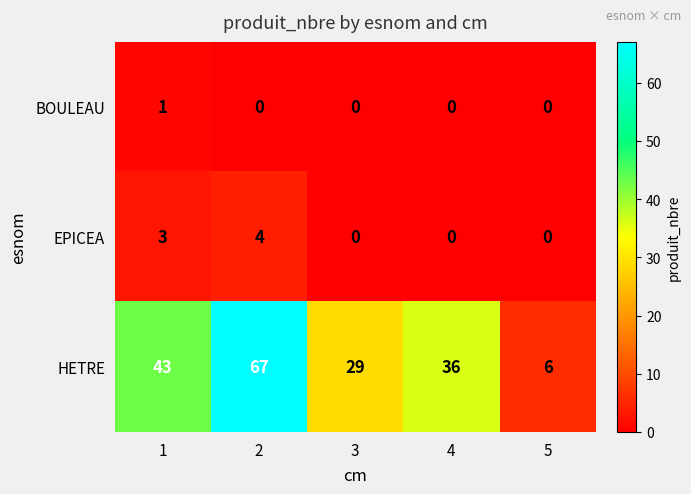

What is the average value of the HETRE series?

36